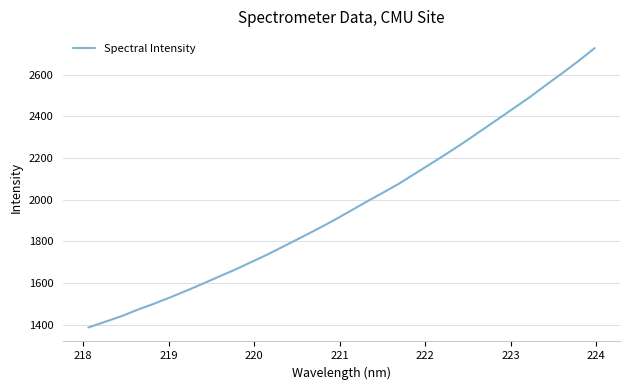

What is the greatest value displayed?

2727.7